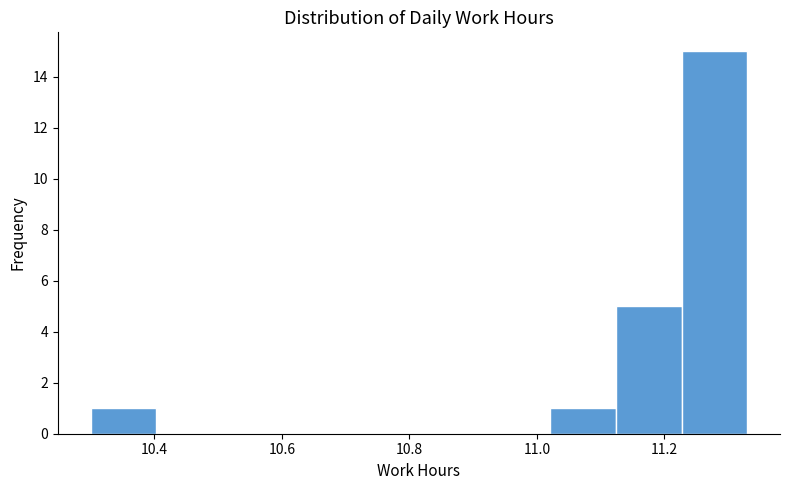

Reading left to right, transcribe this chart: for each bar, give the range it covers on the x-axis and its height. Neither the bar edges nor the heights are printed on the chart, so give them approximately, as read against the axes.

10.30 to 10.40: 1
10.40 to 10.50: 0
10.50 to 10.60: 0
10.60 to 10.72: 0
10.72 to 10.82: 0
10.82 to 10.92: 0
10.92 to 11.02: 0
11.02 to 11.12: 1
11.12 to 11.22: 5
11.22 to 11.34: 15